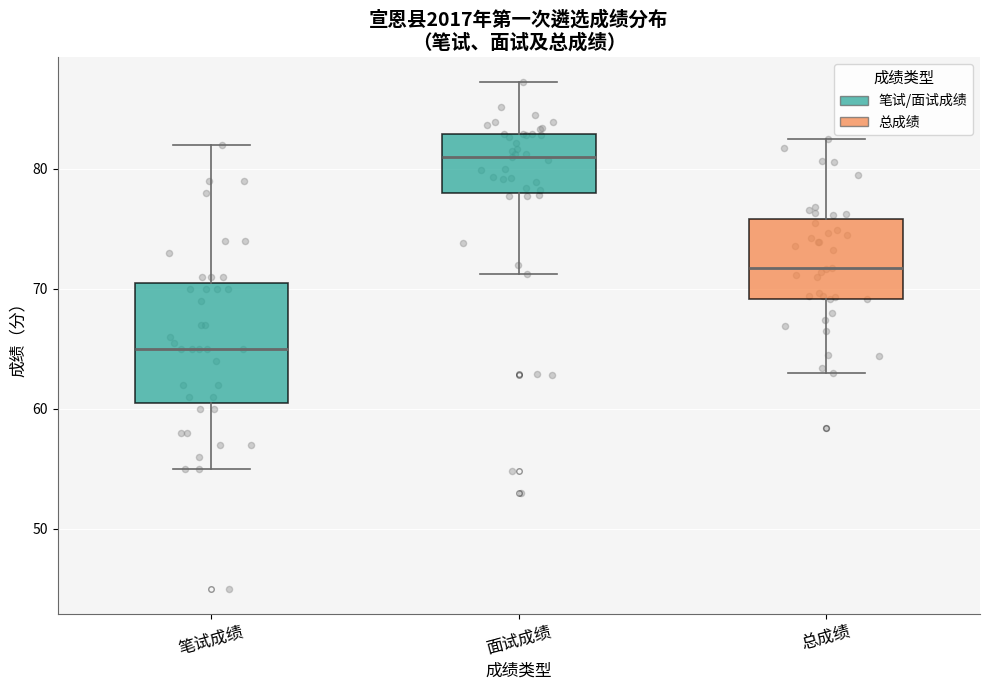

Where does the lower whisker of the box for 笔试成绩 end on the y-axis? The values are not printed on the chart, so give them approximately, as read against the axis.

55